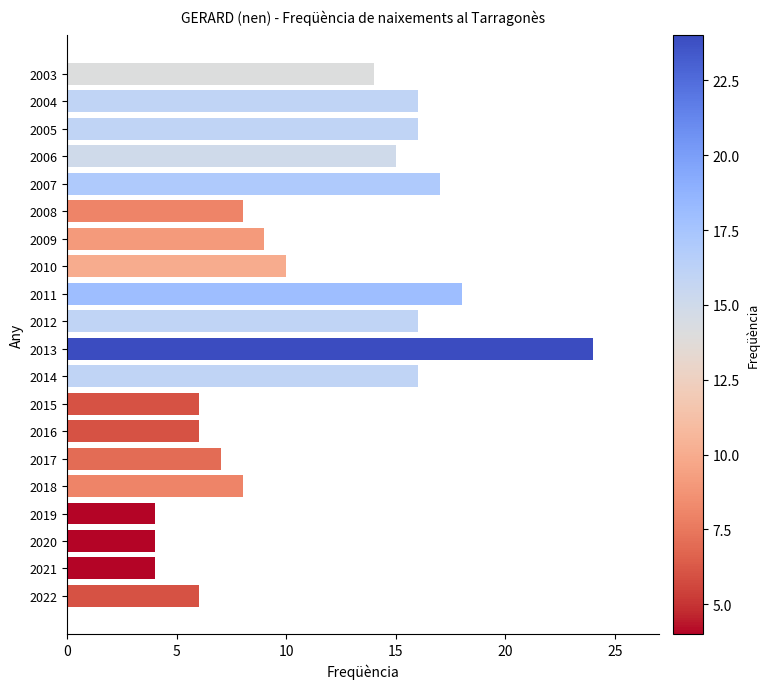

What is the greatest value displayed?

24